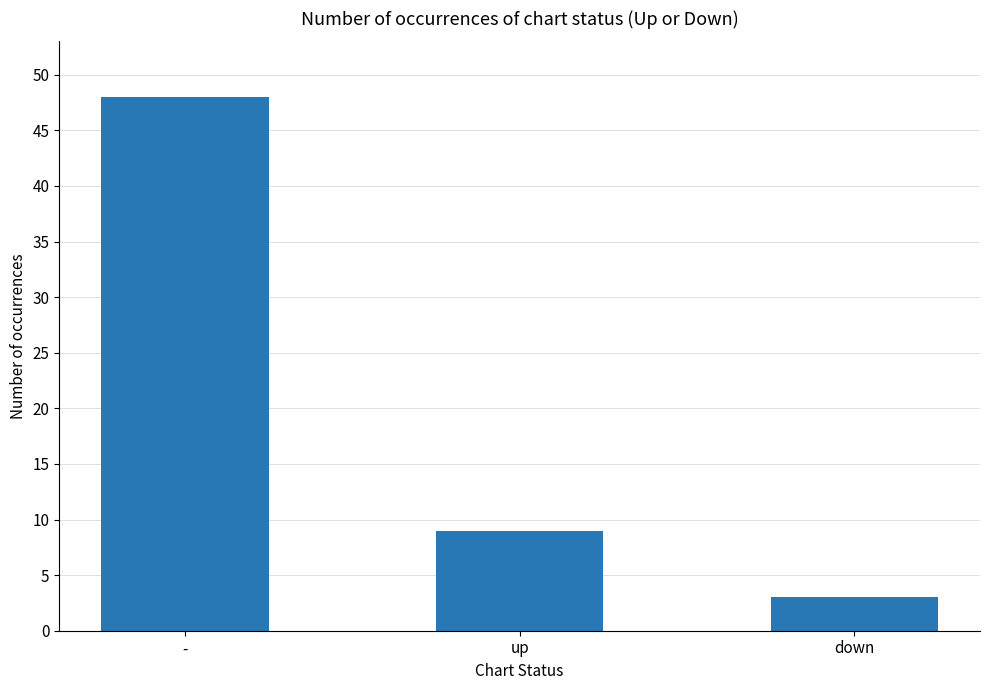

Reading left to right, list all the values displayed in this chart.

48	9	3